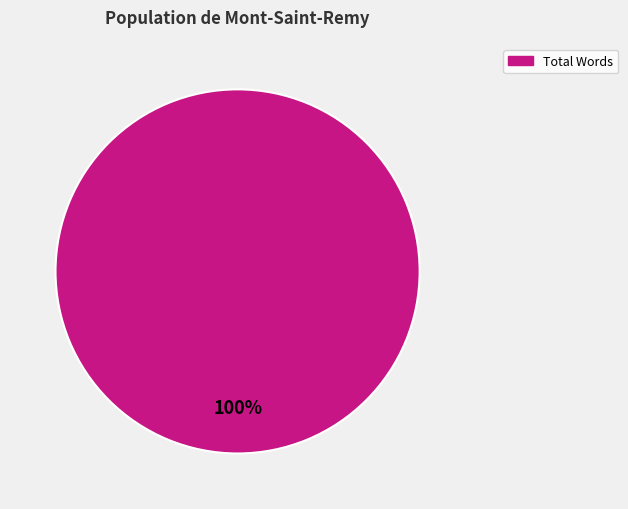

Does any single category account for the majority?

Yes